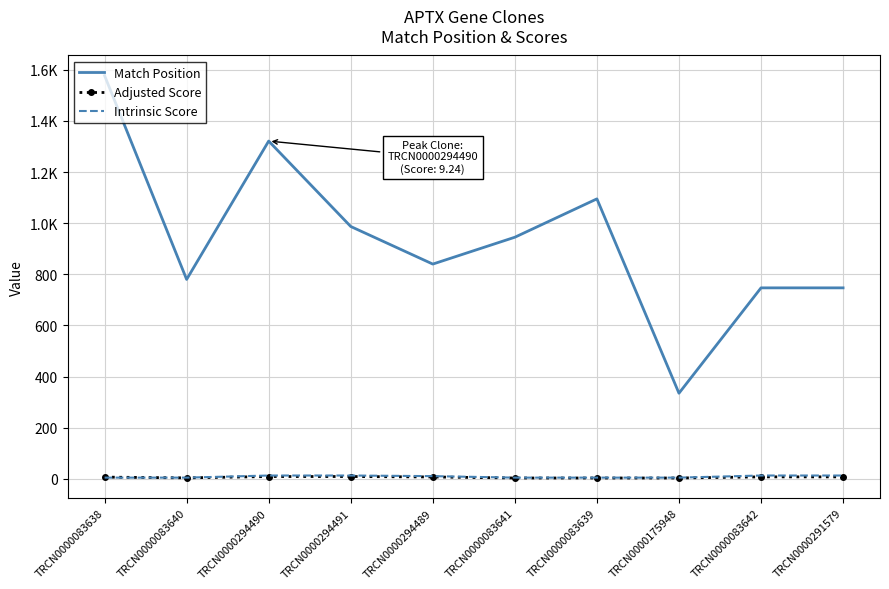

What are all the series names shown in the legend?

Match Position, Adjusted Score, Intrinsic Score